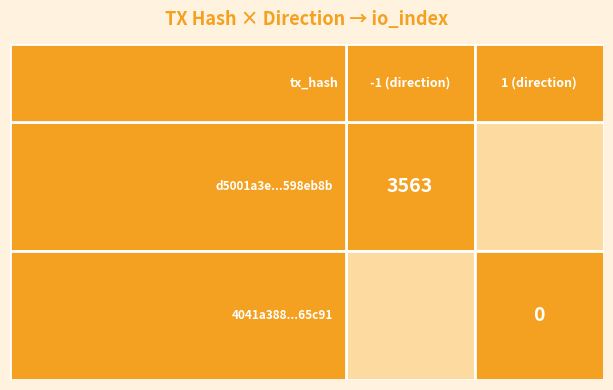

Which series has the largest range (max minus min)?

d5001a3e987fcb68750e27144be82faa598eb8b